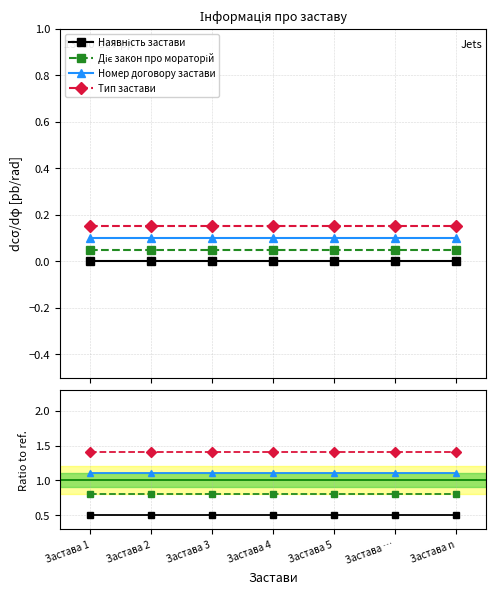

Count the number of categories in the chart.

7